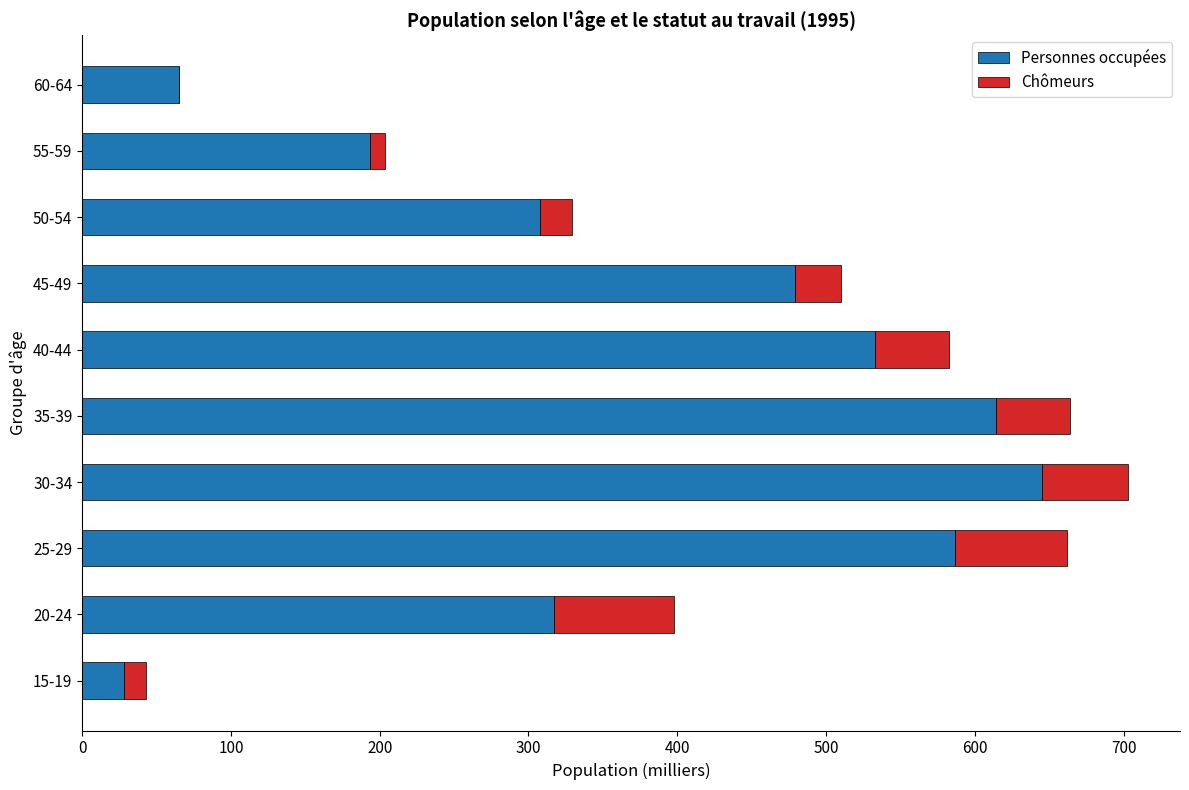

At which category is the sum across all series the highest?

30-34